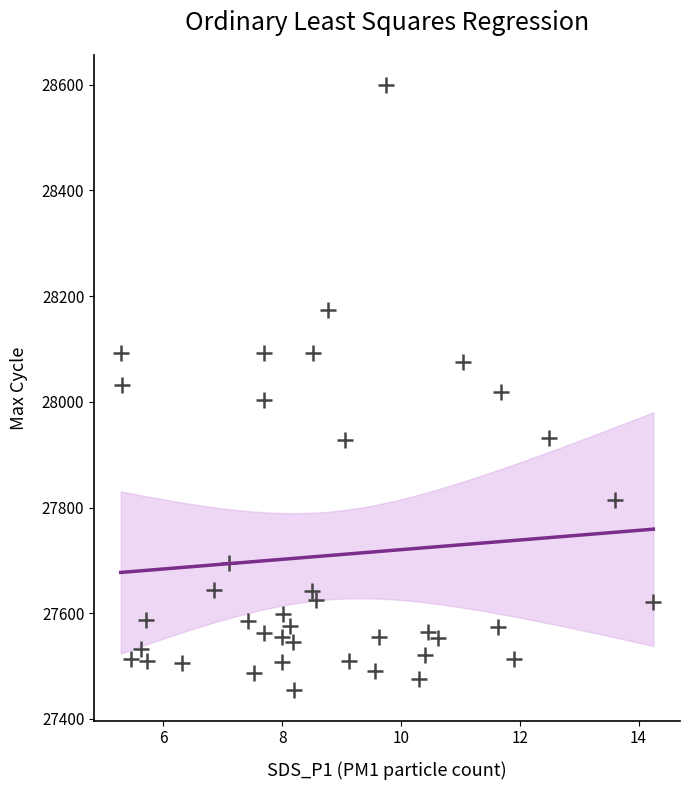

What is the range of Y values (max minus min)?

1145